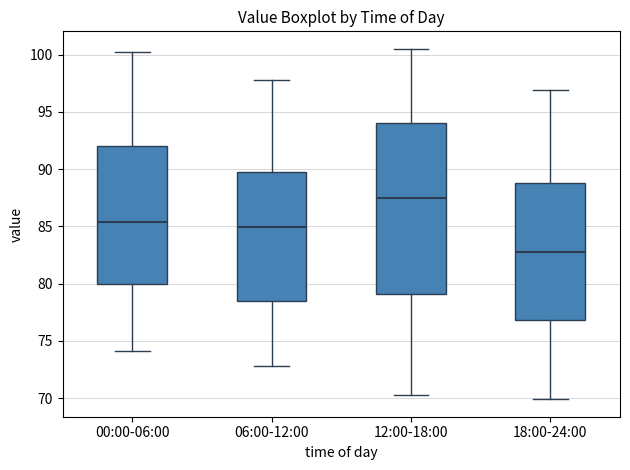

Reading left to right, read every box against the y-axis: the position of its median line, the range the box covers, and the ends of its whiskers. The values are not printed on the chart, so give them approximately, as read against the axis.

00:00-06:00: median 85.5, box 80.0 to 92.0, whiskers 74.0 to 100.0
06:00-12:00: median 85.0, box 78.5 to 90.0, whiskers 73.0 to 98.0
12:00-18:00: median 87.5, box 79.0 to 94.0, whiskers 70.5 to 100.5
18:00-24:00: median 83.0, box 77.0 to 89.0, whiskers 70.0 to 97.0